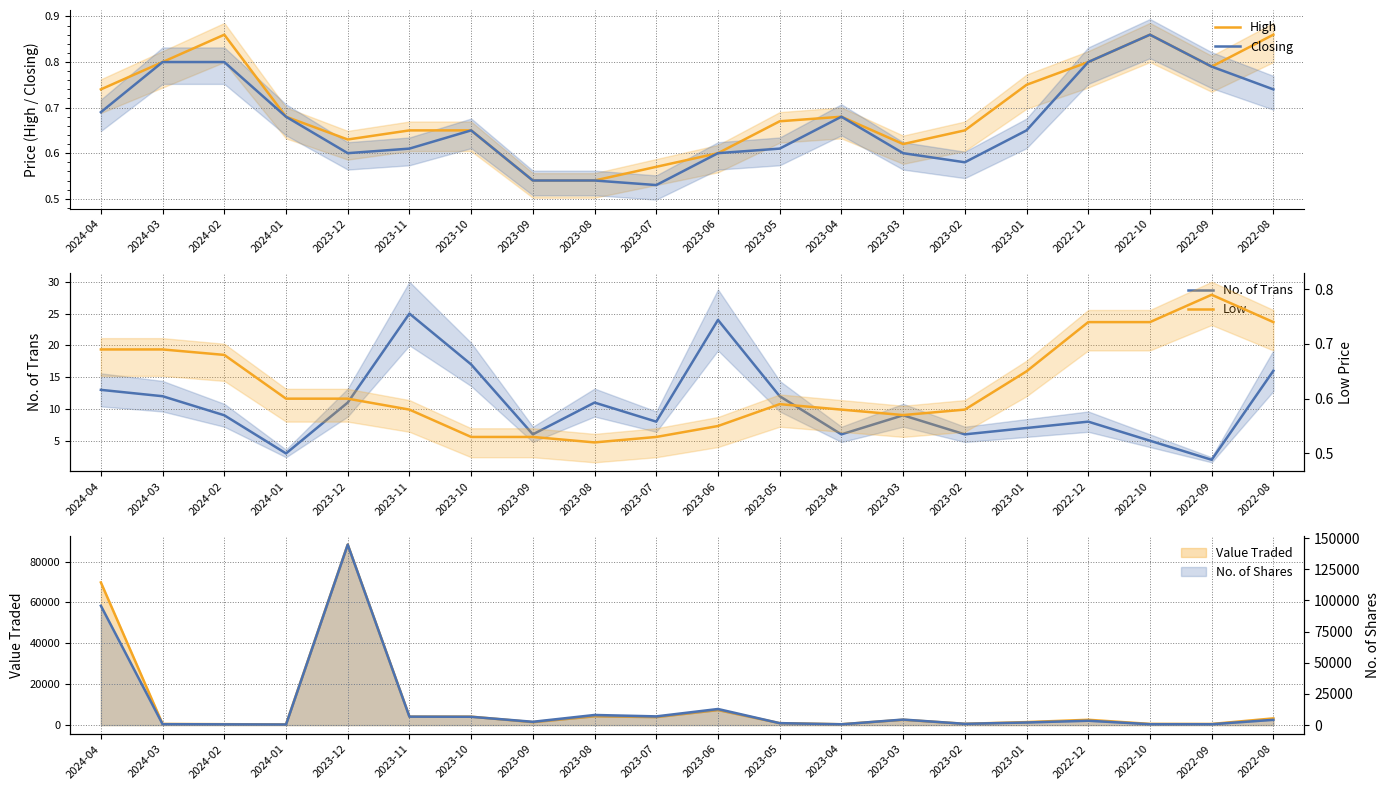

What is the average value of the High series?

0.7